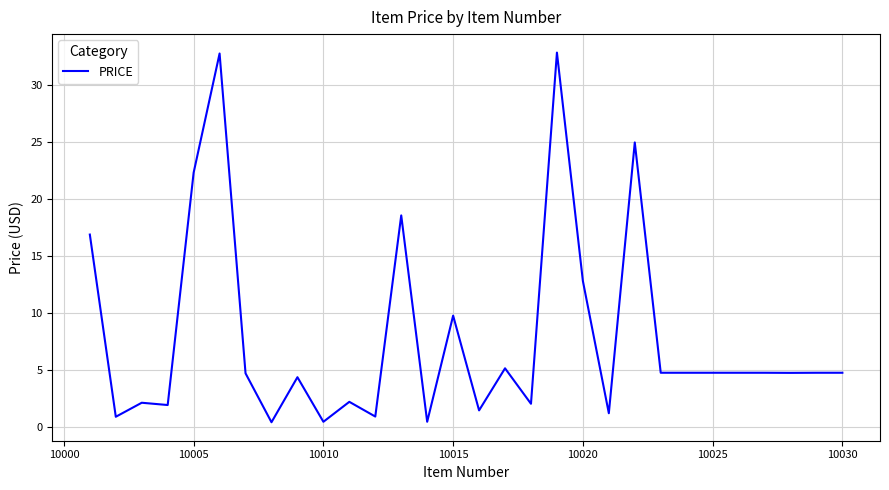

What is the maximum value shown in the chart?

32.8